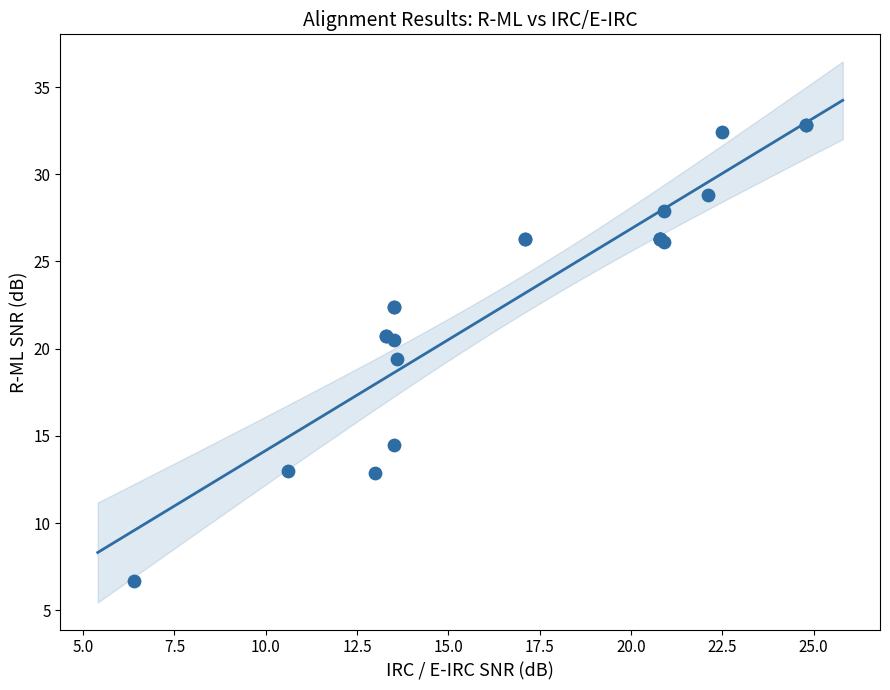

What Y value in the scatter plot is closest to 19?

19.4